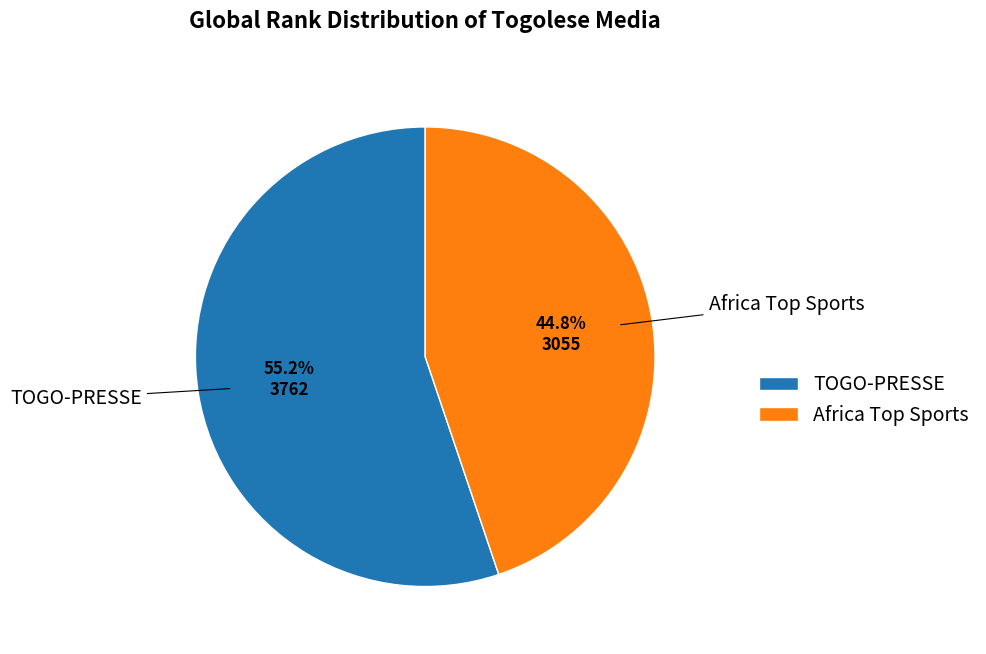

How many slices are in this pie chart?

2